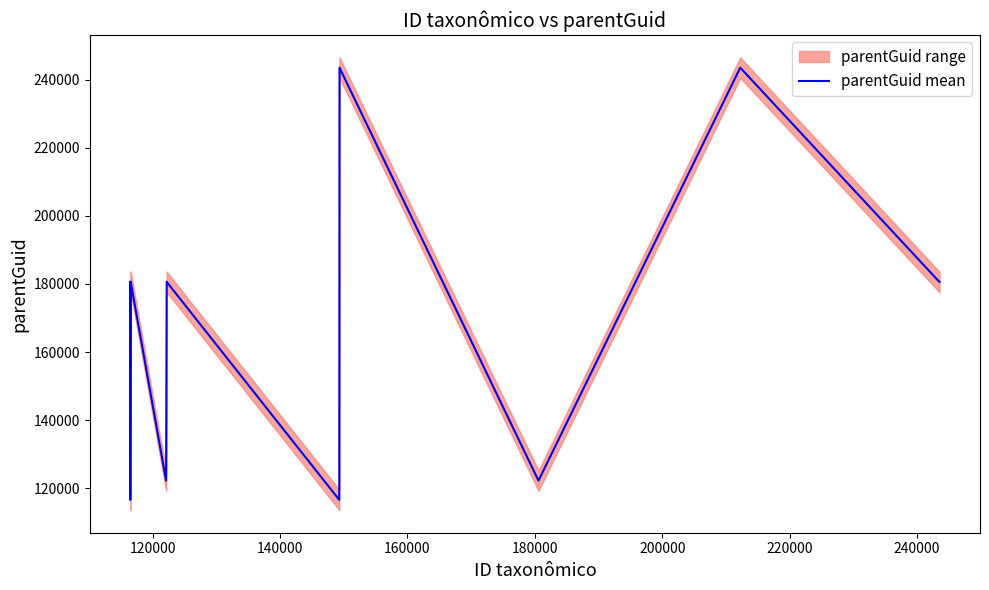

Reading right to left, what are all the values shown in this chart?

180618	180618	243531	122224	243531	116570	180618	180618	122224	180618	116570	180618